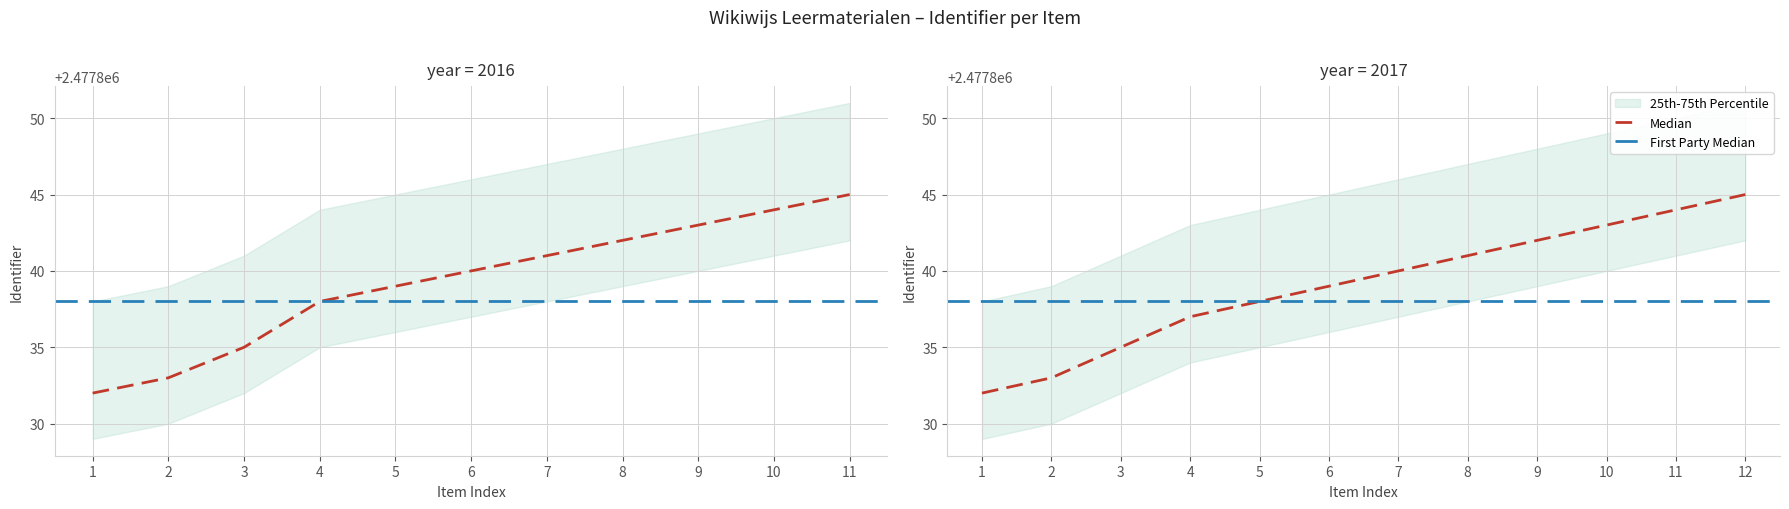

How many values exceed 2477840?

5